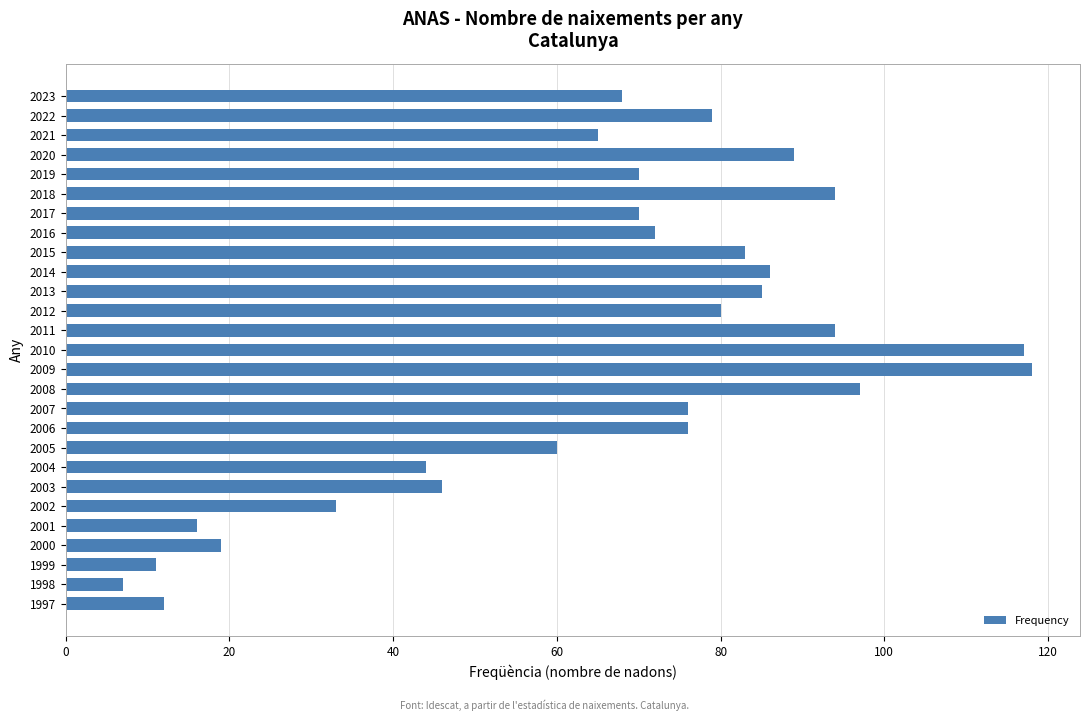

Between 2016 and 2021, which is larger?

2016